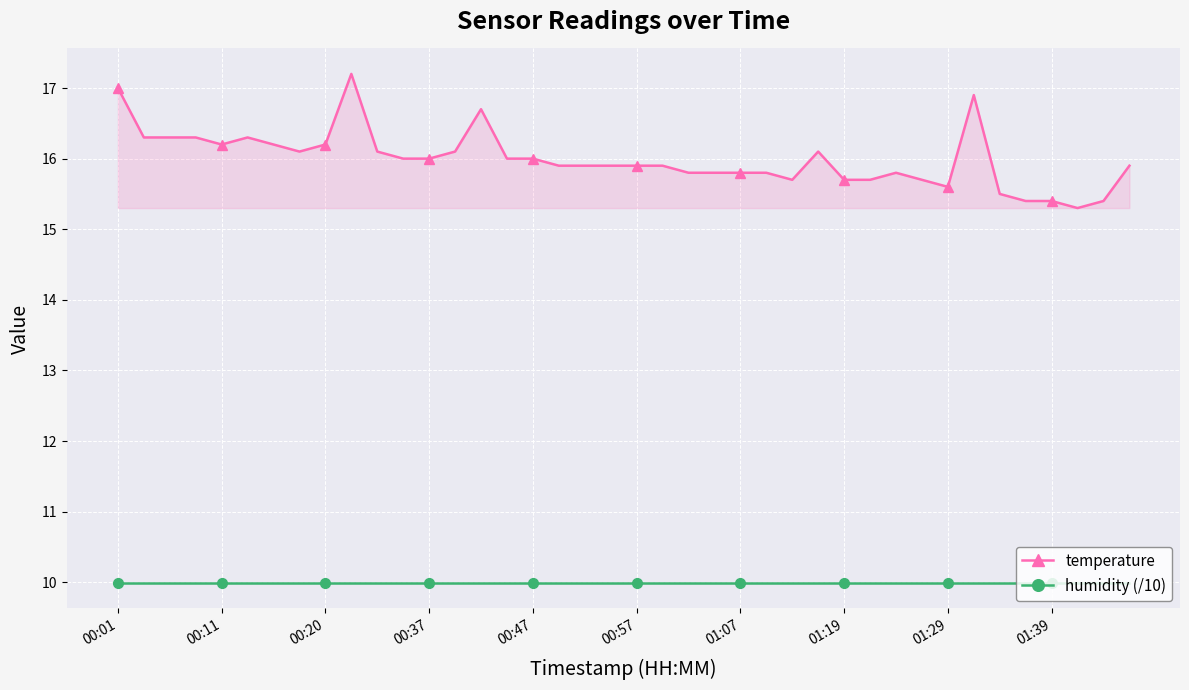

What are all the series names shown in the legend?

temperature, humidity (/10)